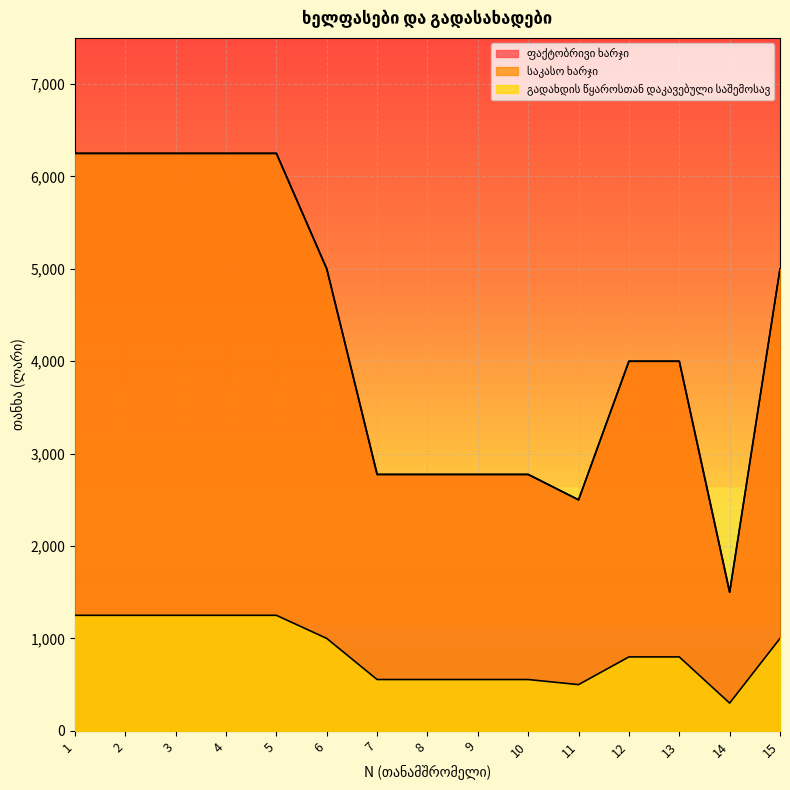

How many interior local valleys does the გადახდის წყაროსთან დაკავებული საშემოსავ series have?

2